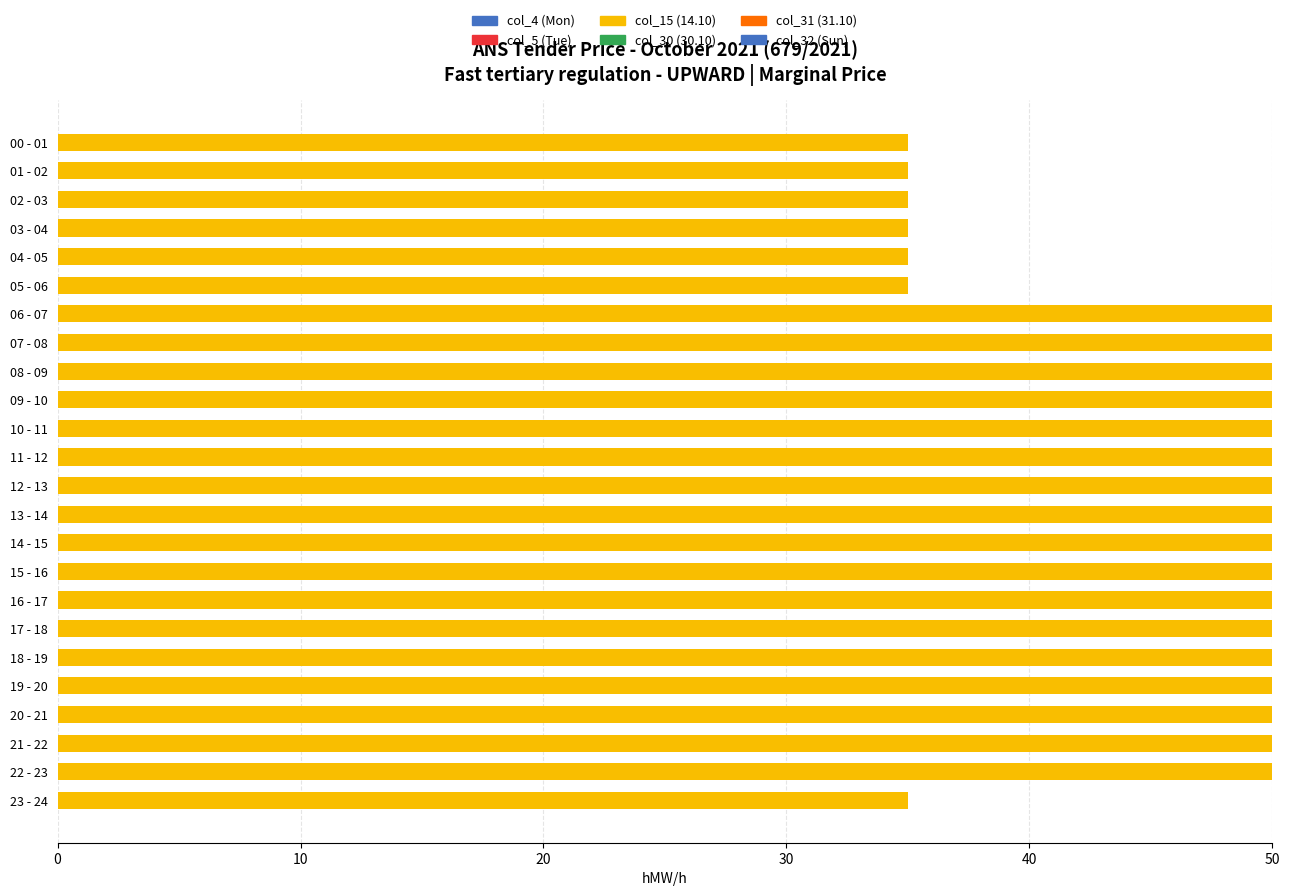

How many values are below 50?

7